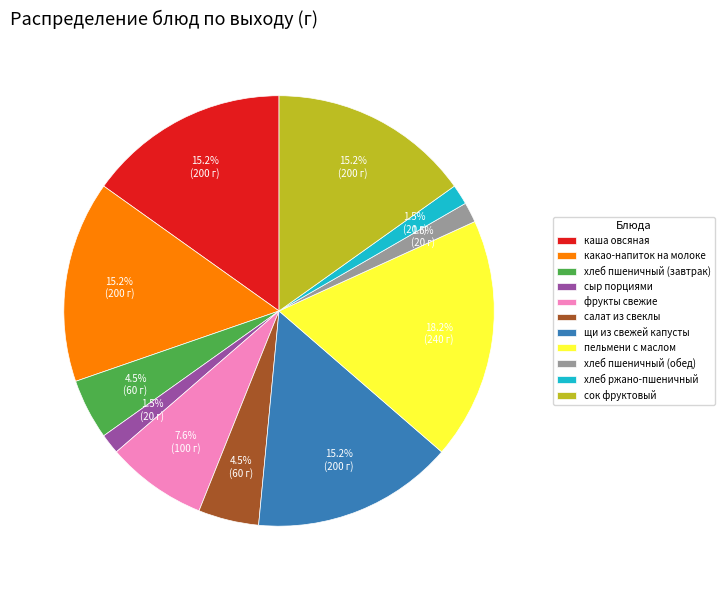

What is the largest slice in the pie chart?

пельмени с маслом